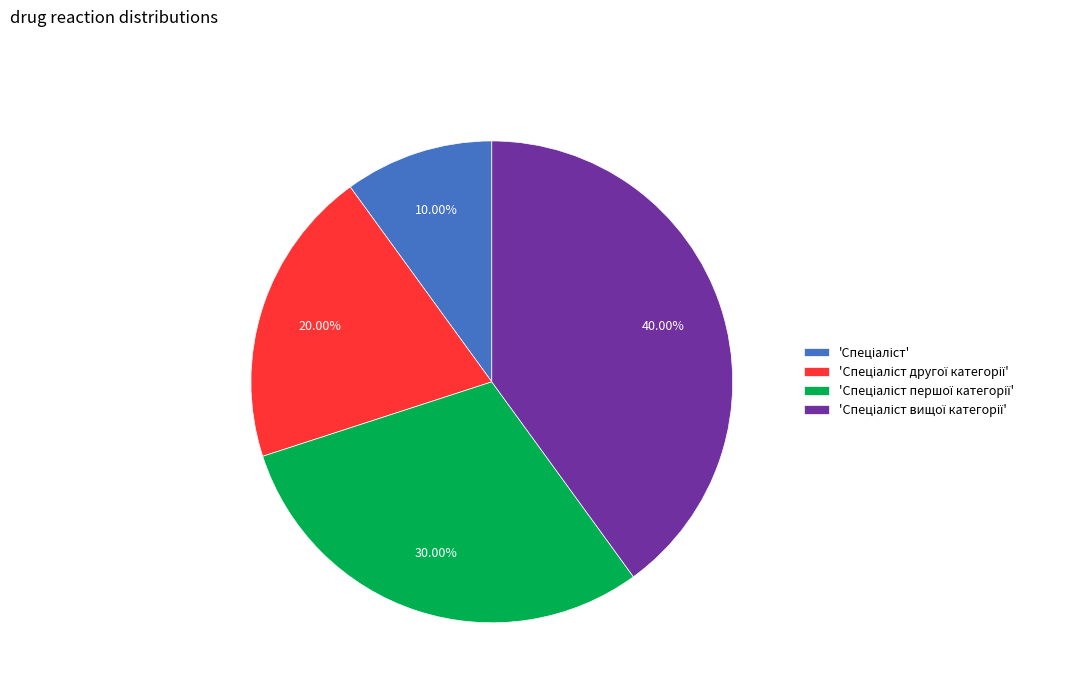

Count the number of slices in the pie.

4